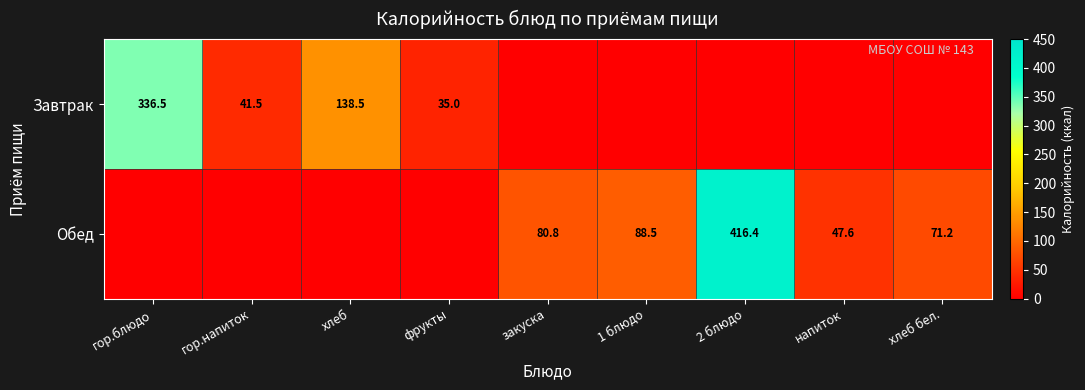

True or false: Обед has a value of 24.7 at закуска.

False